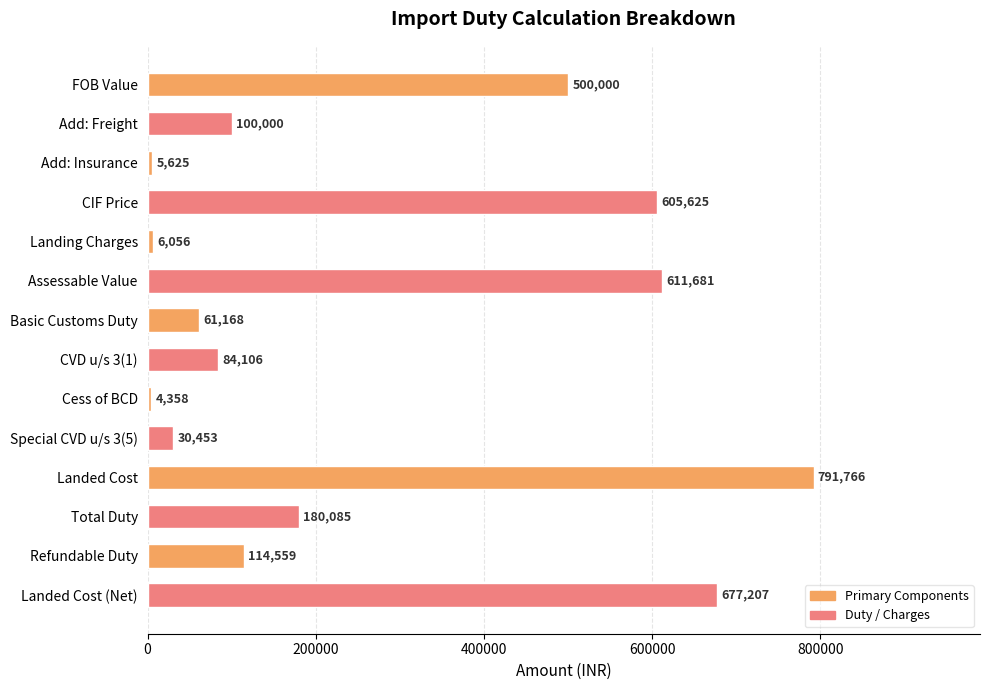

Rank the categories by value from lowest to highest.

Cess of BCD, Add: Insurance, Landing Charges, Special CVD u/s 3(5), Basic Customs Duty, CVD u/s 3(1), Add: Freight, Refundable Duty, Total Duty, FOB Value, CIF Price, Assessable Value, Landed Cost (Net), Landed Cost